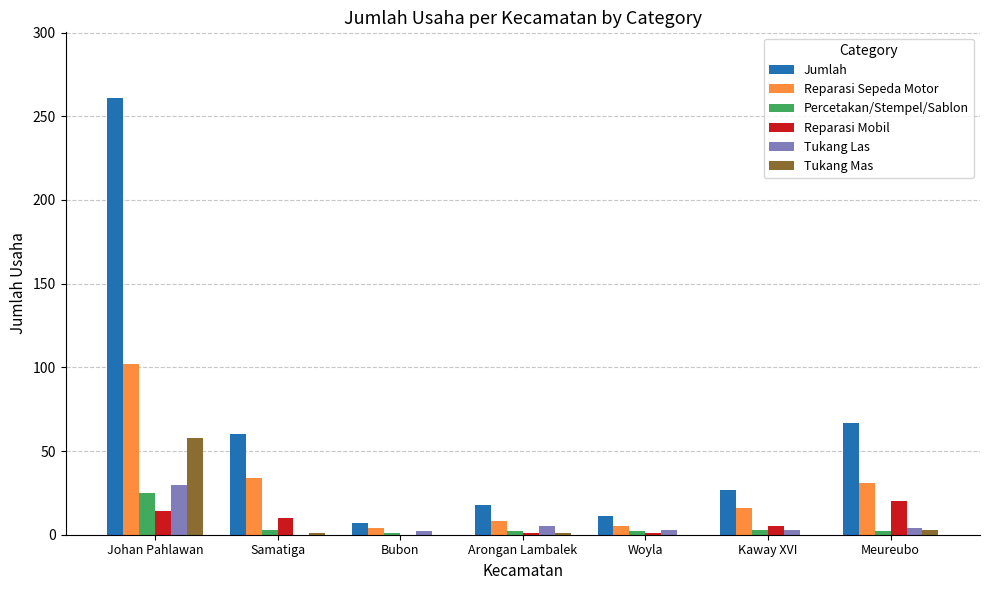

What is the highest value of the Reparasi Sepeda Motor series?

102